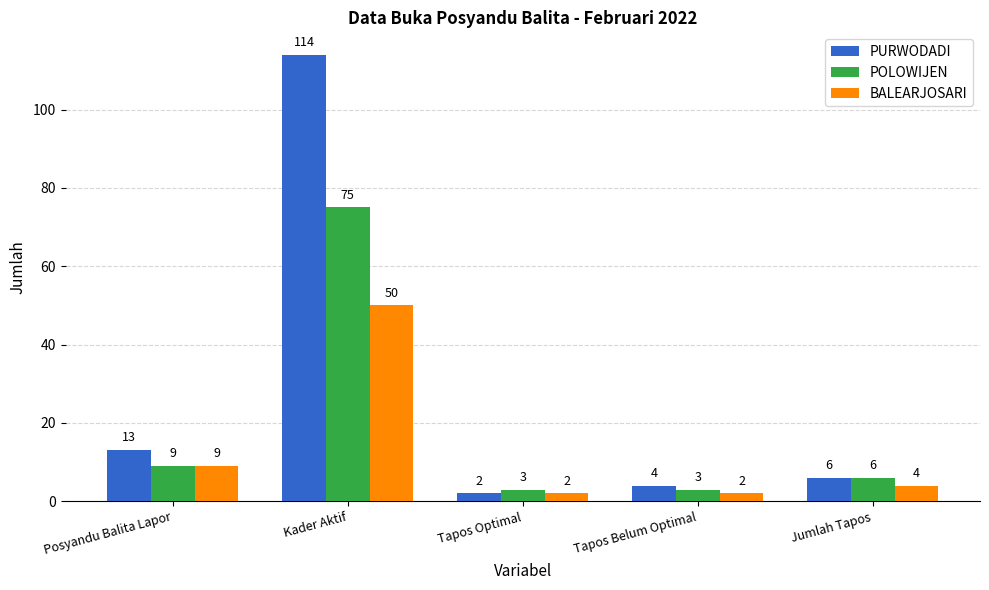

Reading left to right, what are all the values shown in this chart?

PURWODADI: 13	114	2	4	6
POLOWIJEN: 9	75	3	3	6
BALEARJOSARI: 9	50	2	2	4